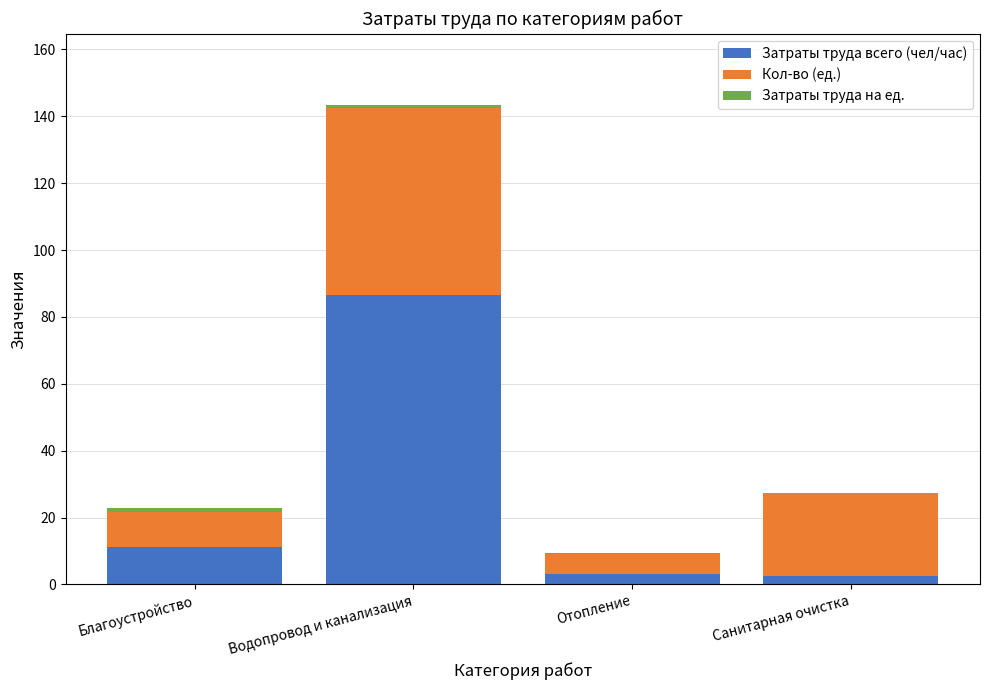

What is the highest value of the Затраты труда всего (чел/час) series?

86.5